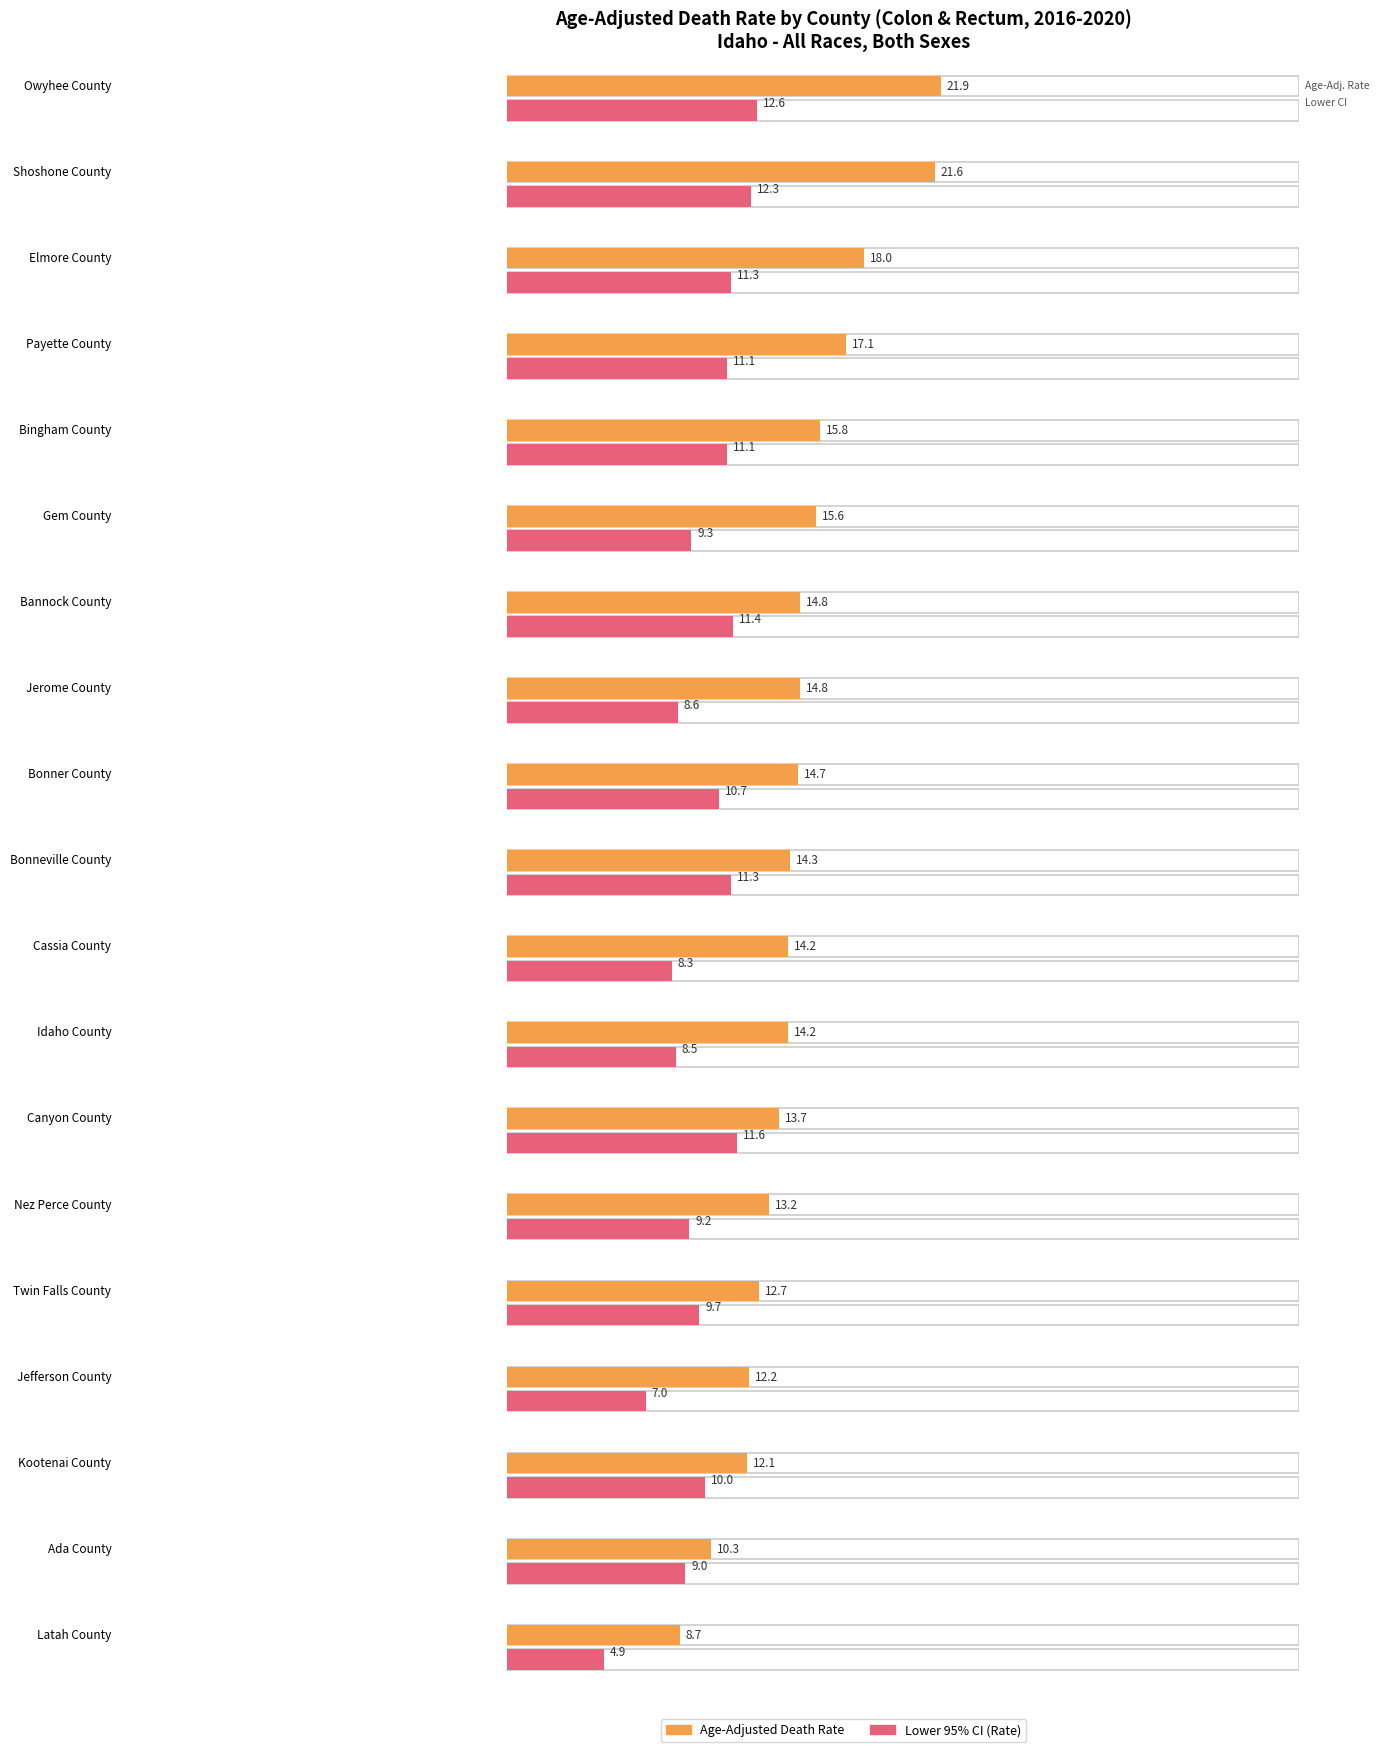

At which category does the chart reach its peak across all series?

Owyhee County